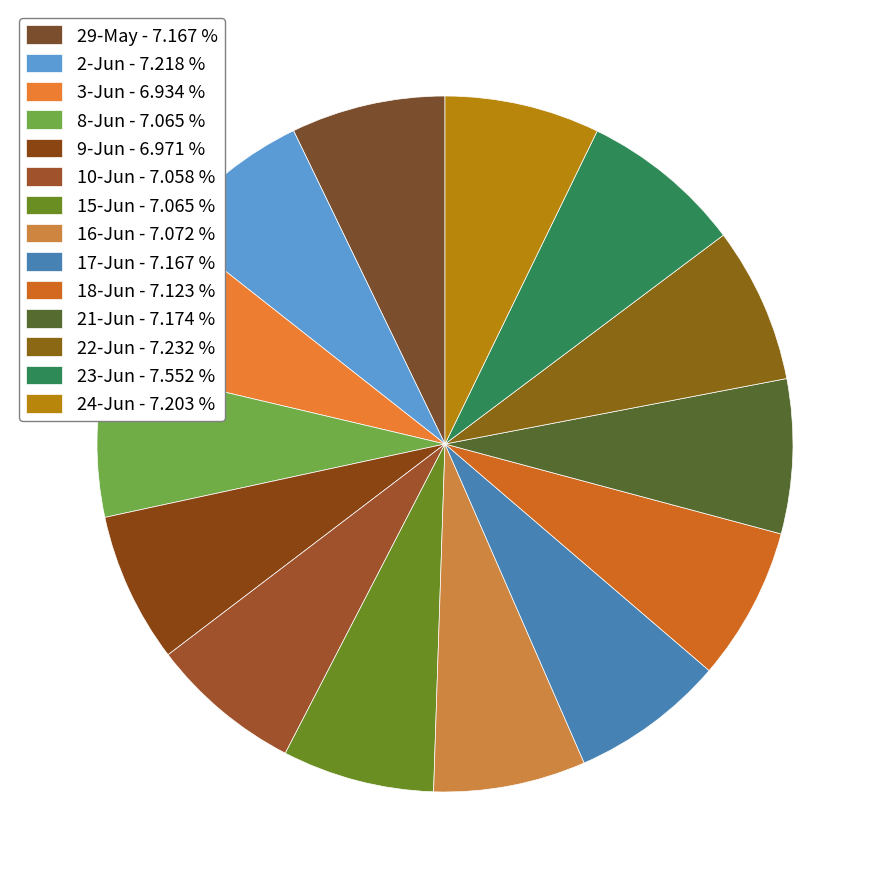

Rank the categories by value from lowest to highest.

3-Jun, 9-Jun, 10-Jun, 8-Jun, 15-Jun, 16-Jun, 18-Jun, 29-May, 17-Jun, 21-Jun, 24-Jun, 2-Jun, 22-Jun, 23-Jun